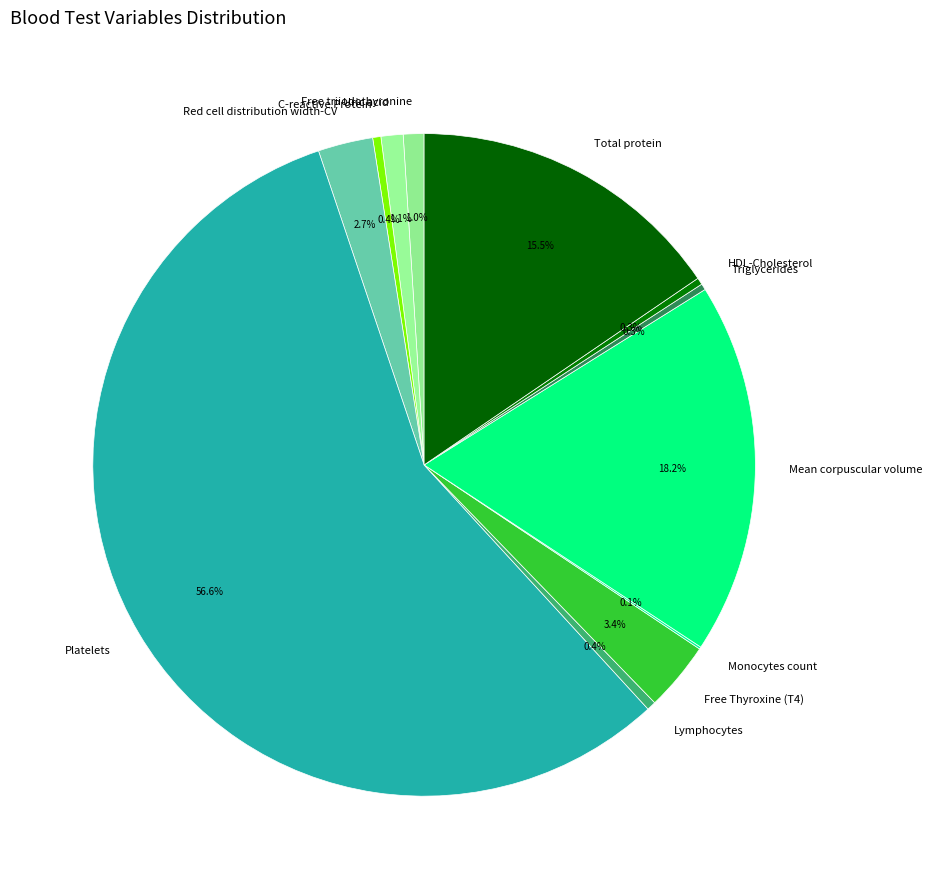

To the nearest percent, what is the average slice percentage?

8%